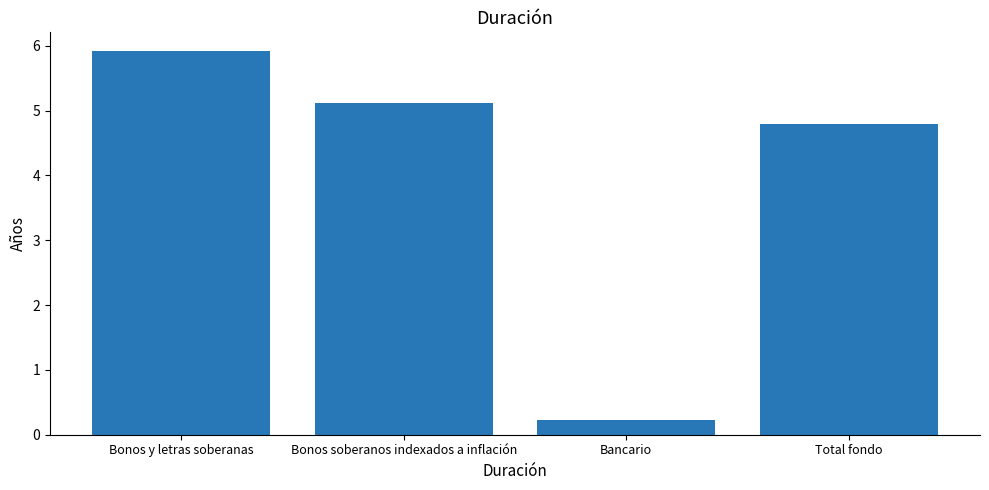

What is the smallest value displayed?

0.2